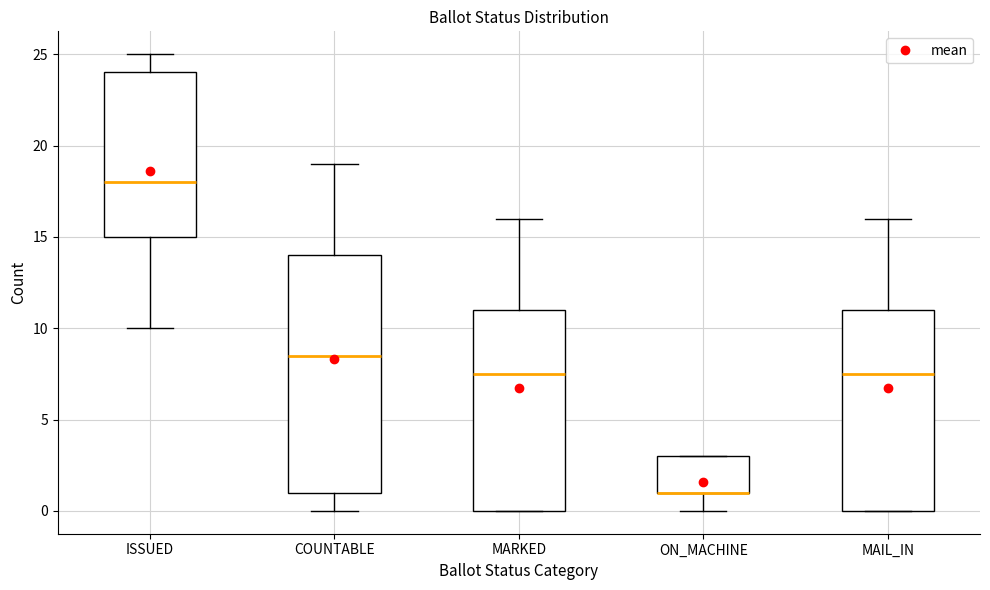

Reading left to right, transcribe this box plot: for each box, give where its median line is, the range the box spans, and where its two whiskers end, as read against the y-axis. The values are not printed on the chart, so give them approximately, as read against the axis.

ISSUED: median 18.0, box 15.0 to 24.0, whiskers 10.0 to 25.0
COUNTABLE: median 8.5, box 1.0 to 14.0, whiskers 0.0 to 19.0
MARKED: median 7.5, box 0.0 to 11.0, whiskers 0.0 to 16.0
ON_MACHINE: median 1.0 (drawn on the box's lower edge), box 1.0 to 3.0, whiskers 0.0 to 3.0
MAIL_IN: median 7.5, box 0.0 to 11.0, whiskers 0.0 to 16.0